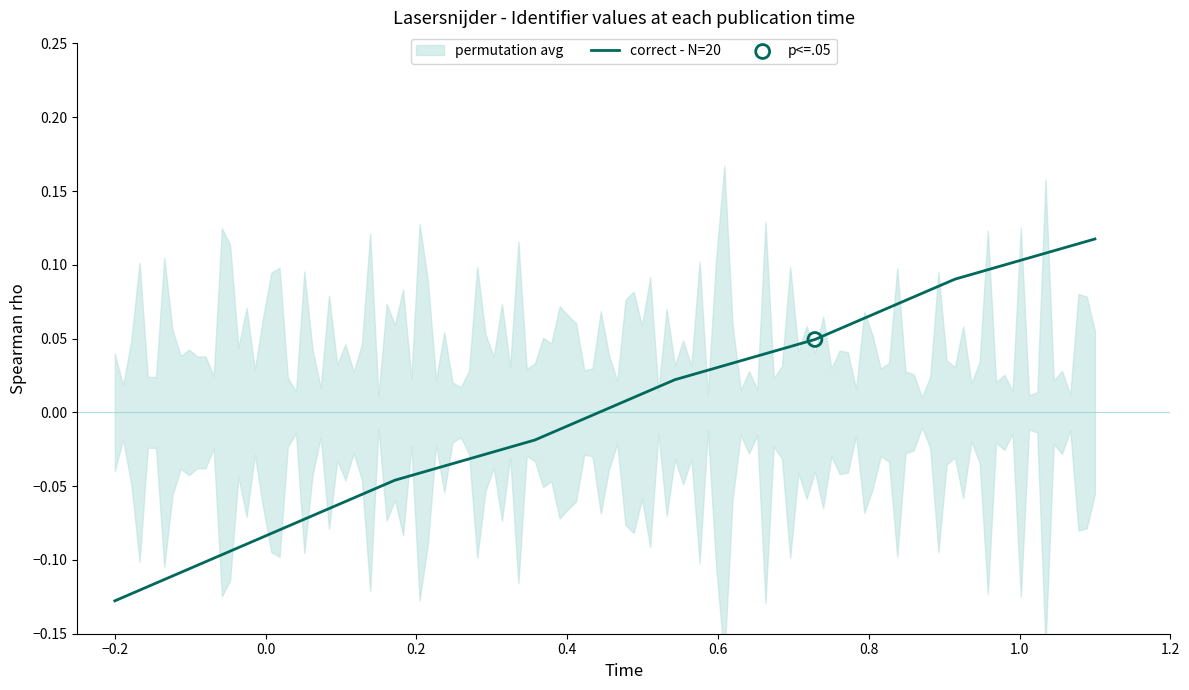

What is the change in value from 0.2 to 0.8?

+0.1